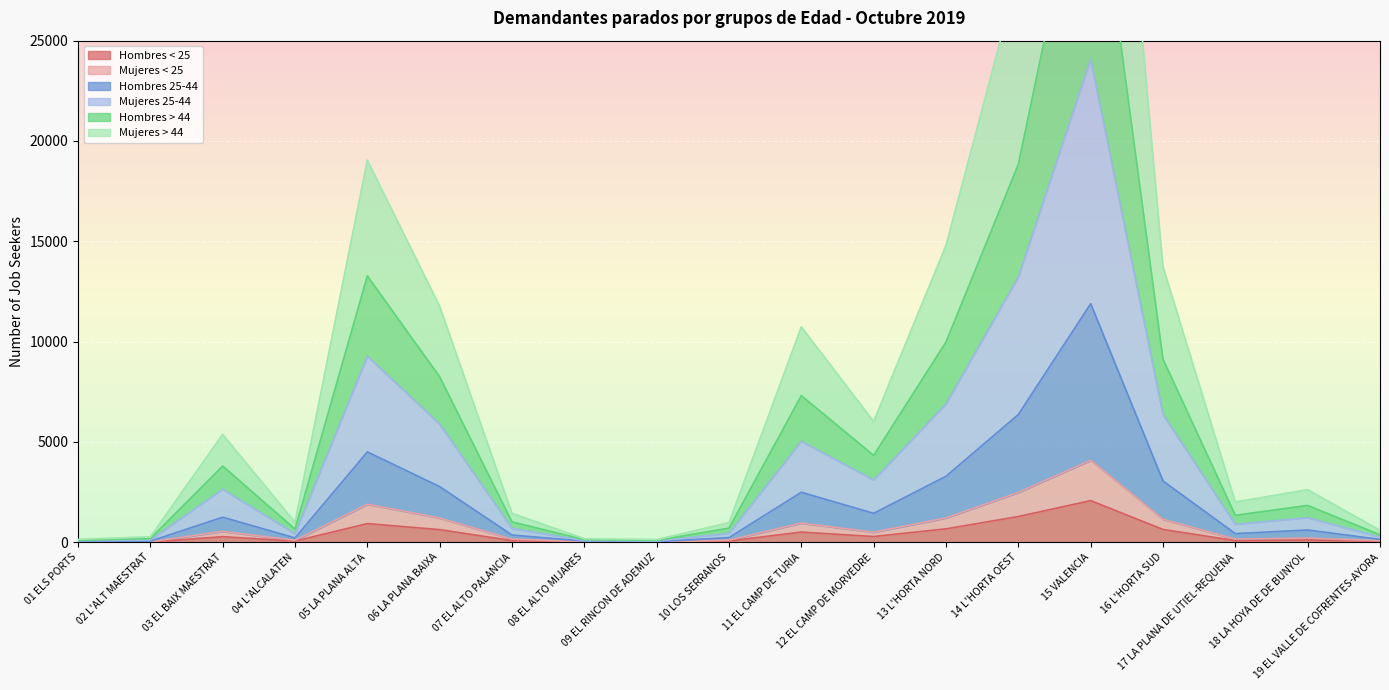

How many data points does each series have?

19